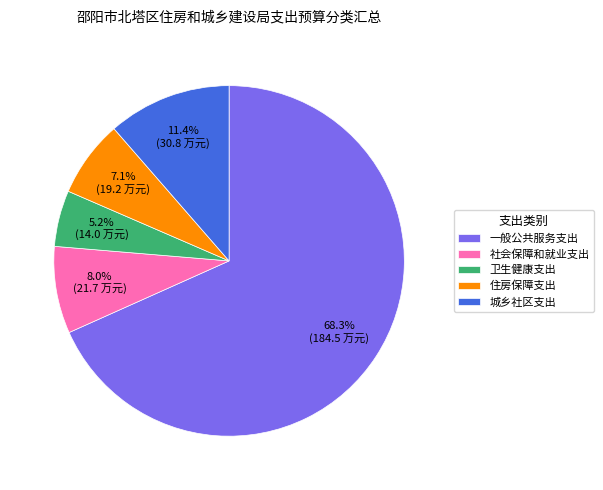

Rank the categories by value from lowest to highest.

卫生健康支出, 住房保障支出, 社会保障和就业支出, 城乡社区支出, 一般公共服务支出